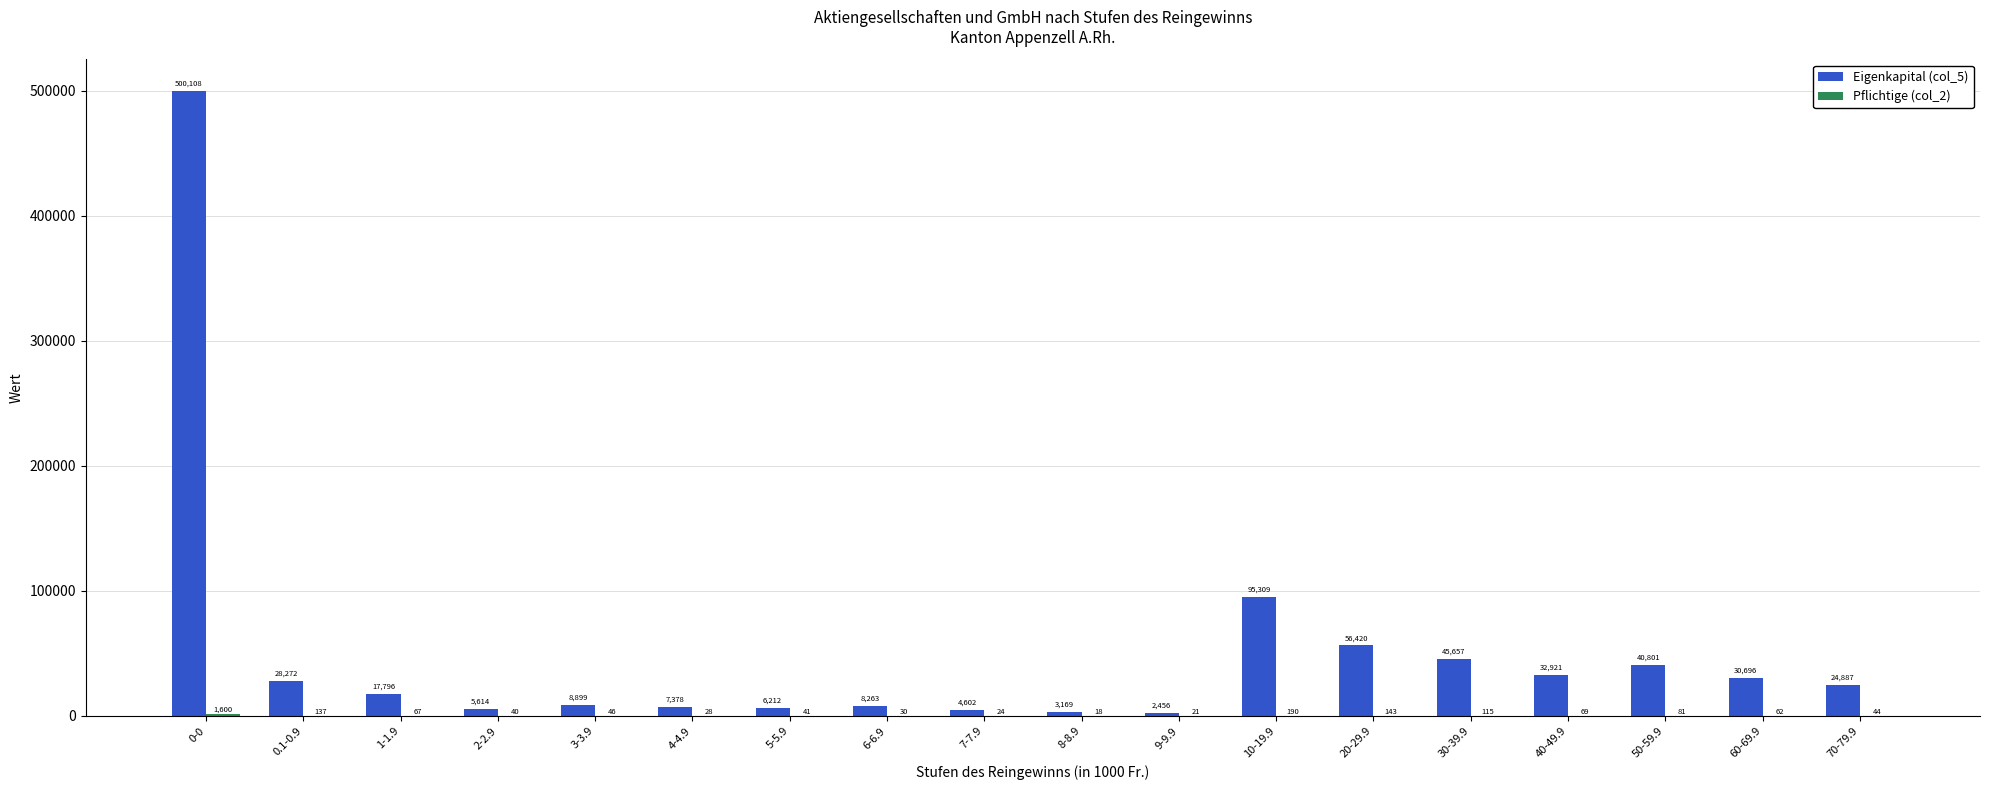

What is the sum of the Eigenkapital (col_5) values at 70-79.9 and 50-59.9?

65688